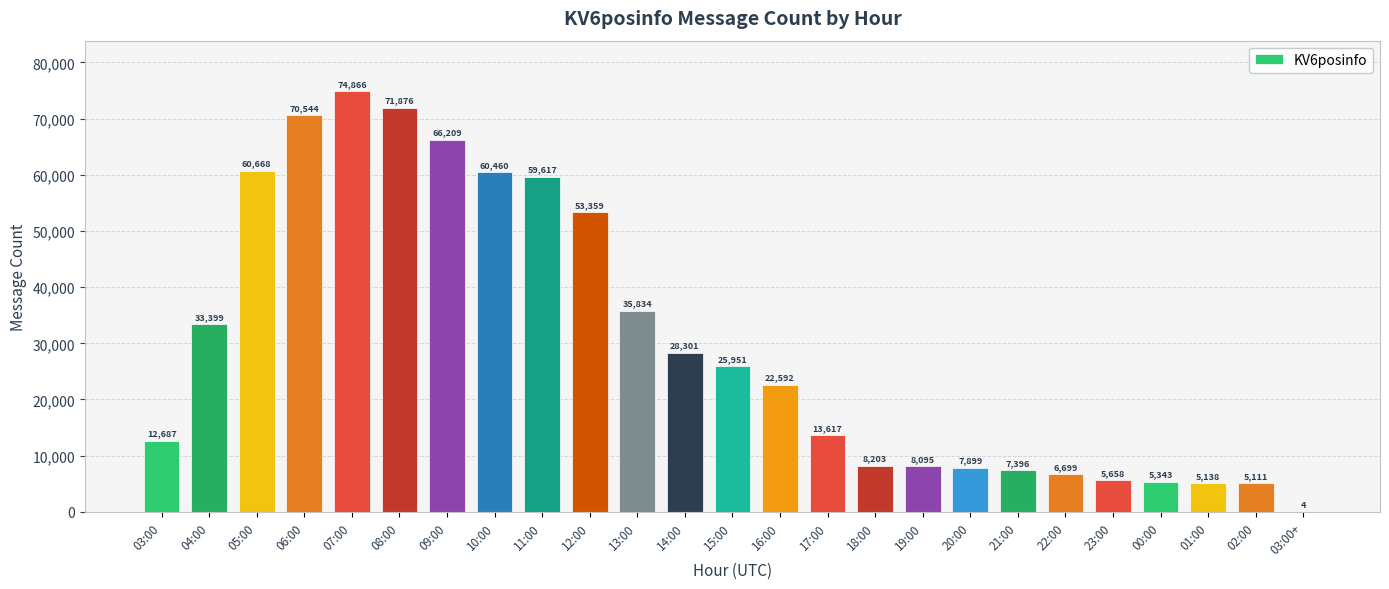

What is the maximum value shown in the chart?

74866